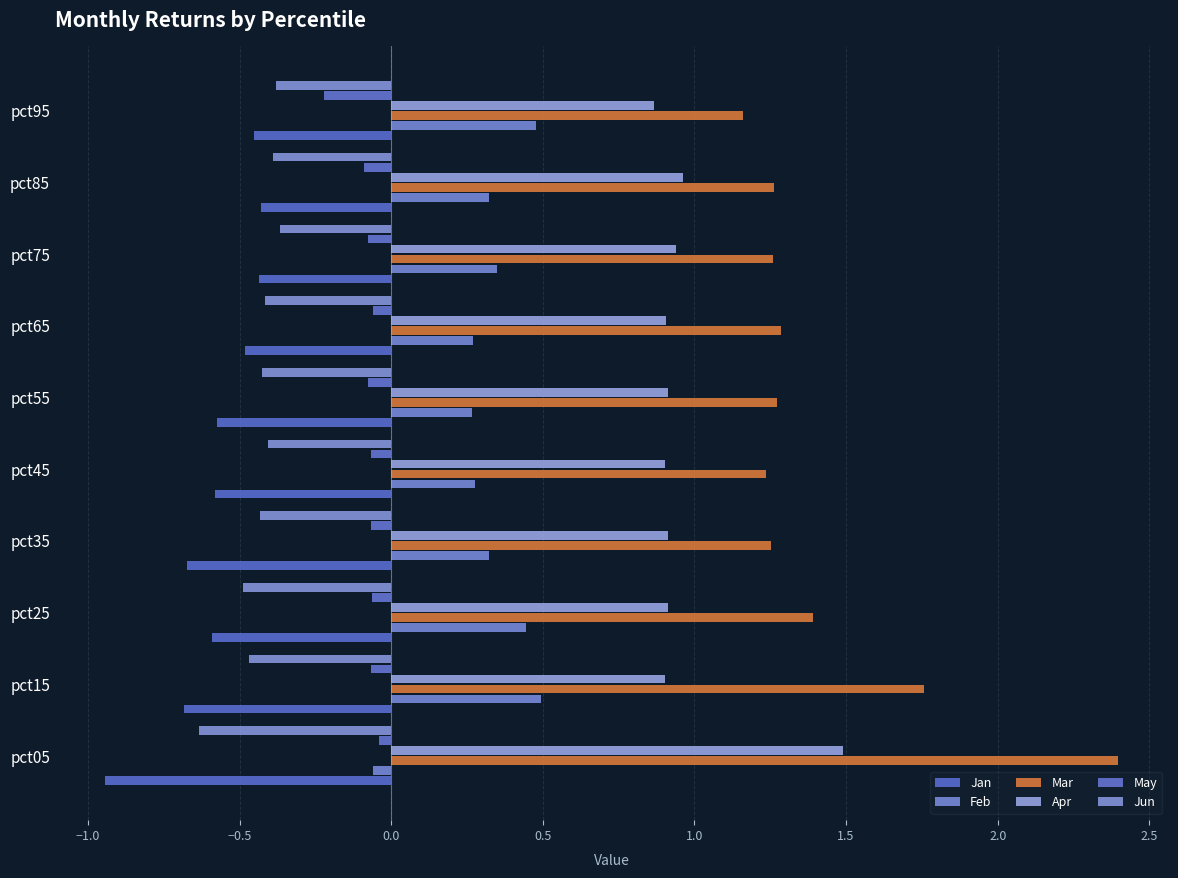

At which category is the sum across all series the highest?

pct05